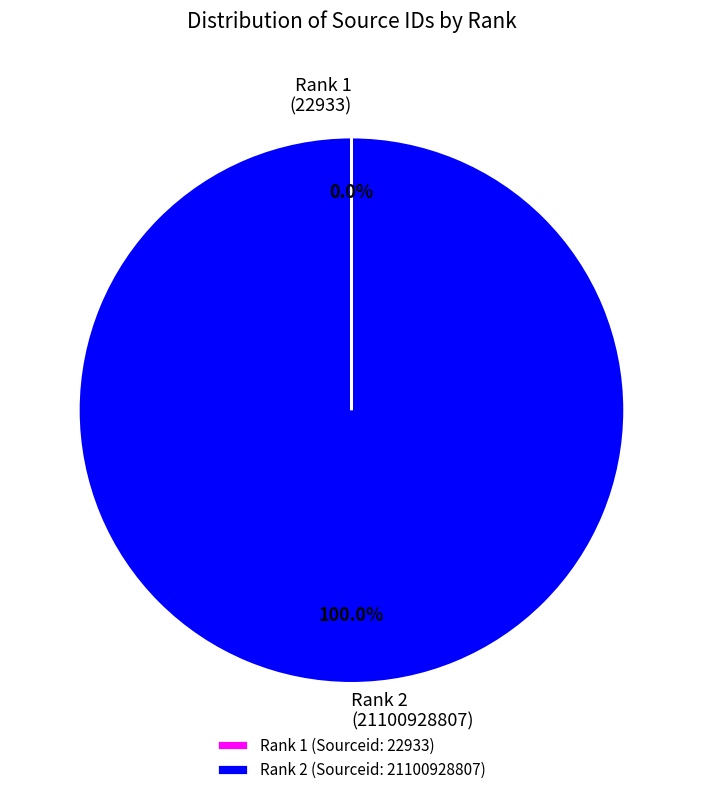

Does any single category account for the majority?

Yes